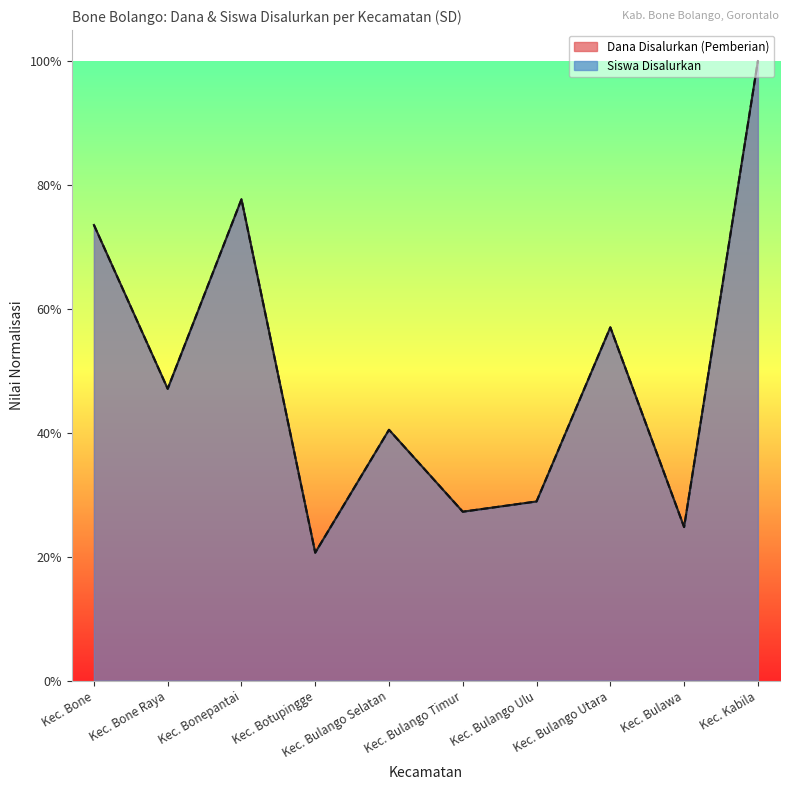

Where is the first local minimum for Siswa Disalurkan?

Kec. Bone Raya